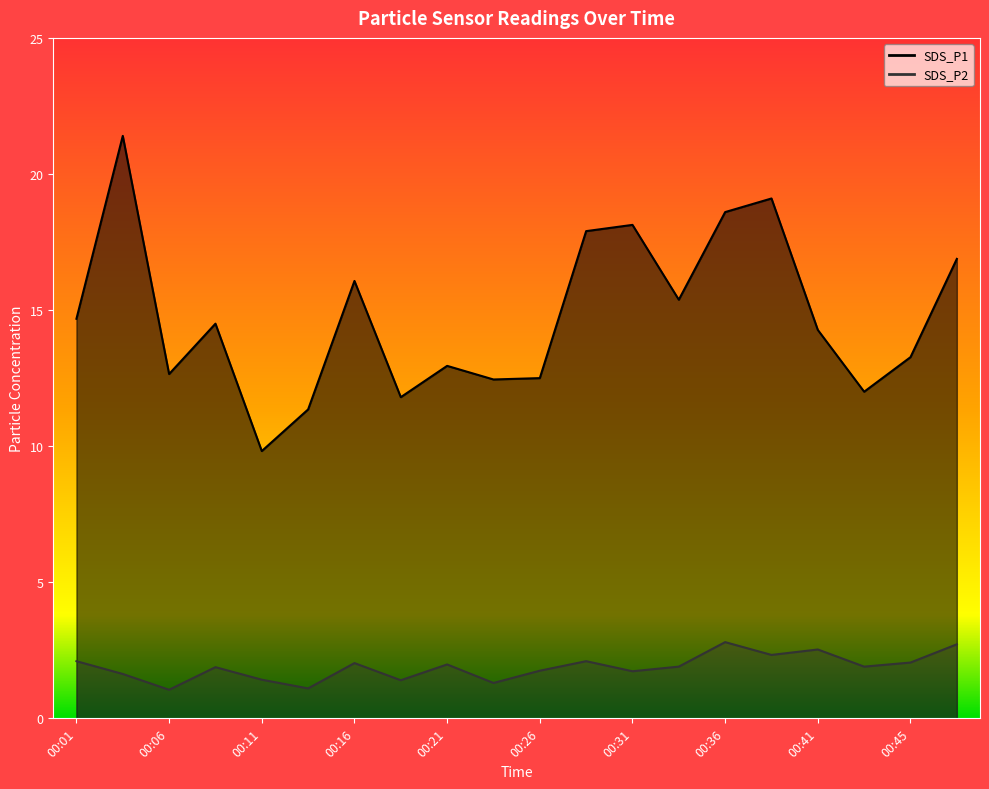

Between 00:06 and 00:28, which series saw the biggest shift?

SDS_P1